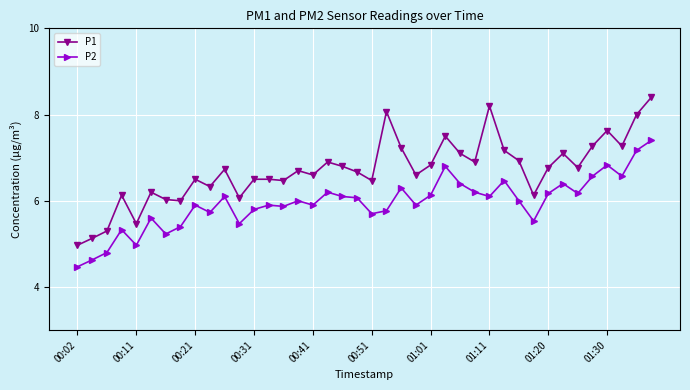

Rank the series by their average value, from highest to lowest.

P1, P2